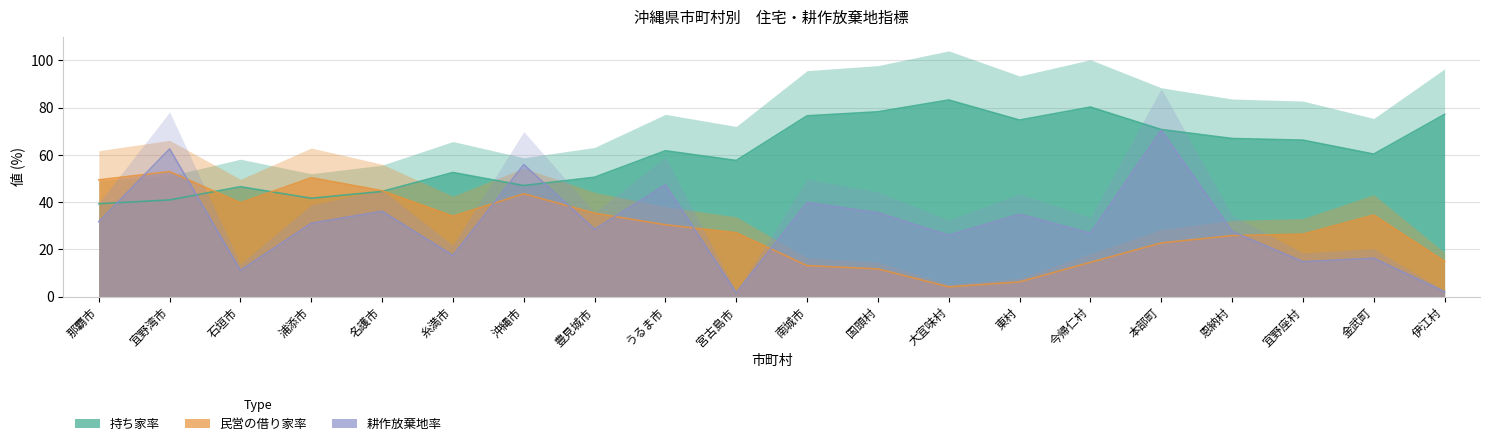

At which label does 耕作放棄地率 reach its minimum?

宮古島市